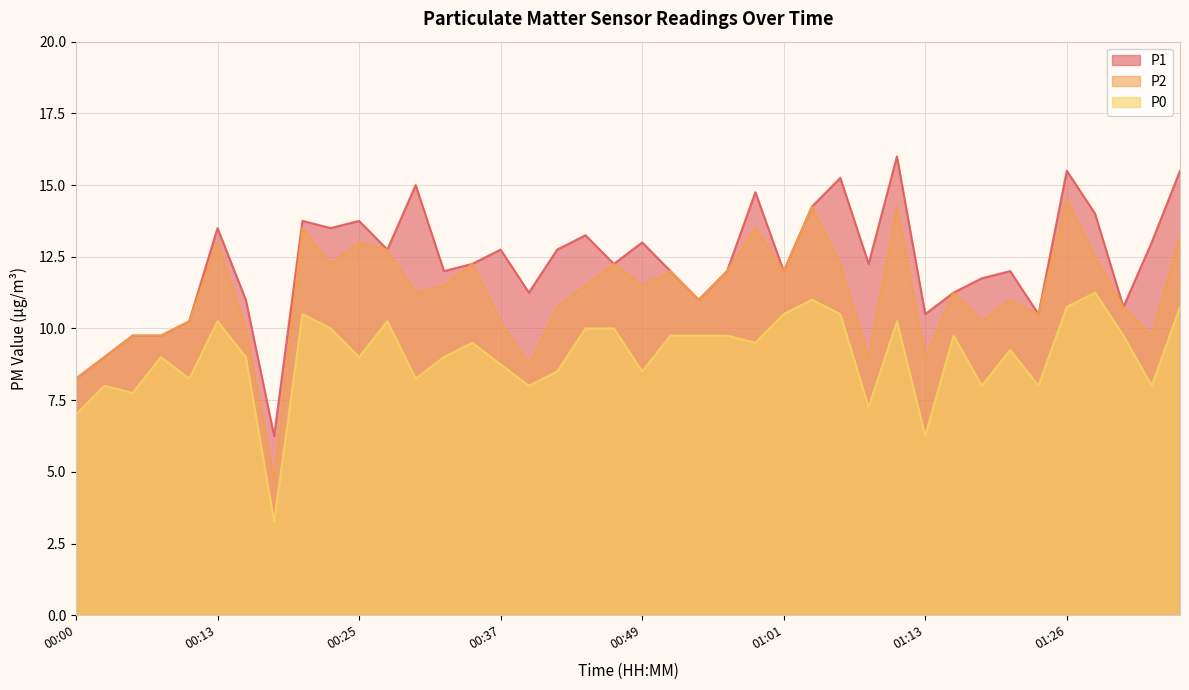

How many categories are shown in the chart?

40